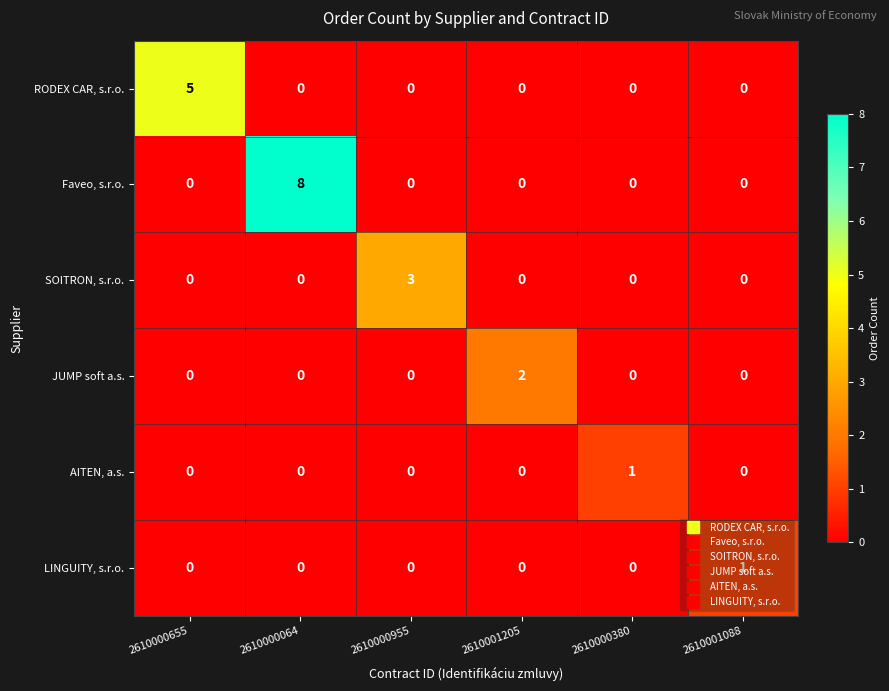

What is the total value across all series at 2610001088?

1